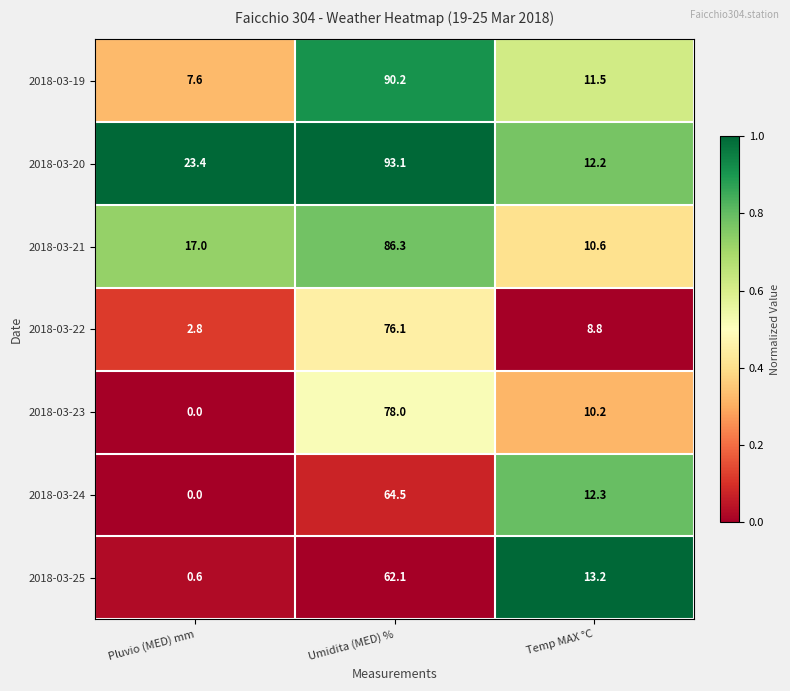

Which series has the largest total across all categories?

2018-03-20